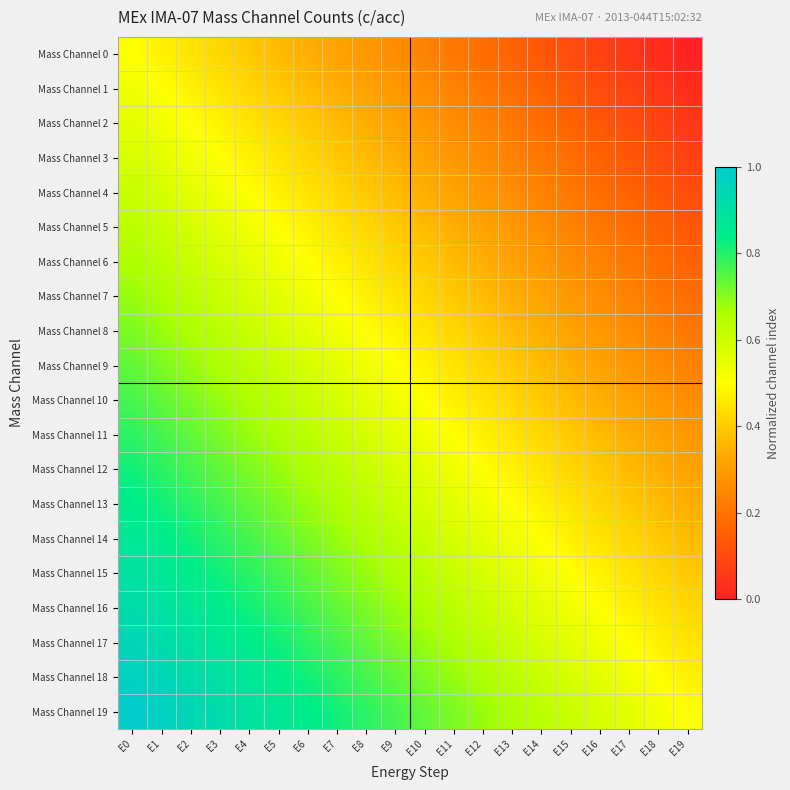

At E1, list the series in order from smallest to largest.

Mass Channel 0, Mass Channel 1, Mass Channel 2, Mass Channel 3, Mass Channel 4, Mass Channel 5, Mass Channel 6, Mass Channel 7, Mass Channel 8, Mass Channel 9, Mass Channel 10, Mass Channel 11, Mass Channel 12, Mass Channel 13, Mass Channel 14, Mass Channel 15, Mass Channel 16, Mass Channel 17, Mass Channel 18, Mass Channel 19